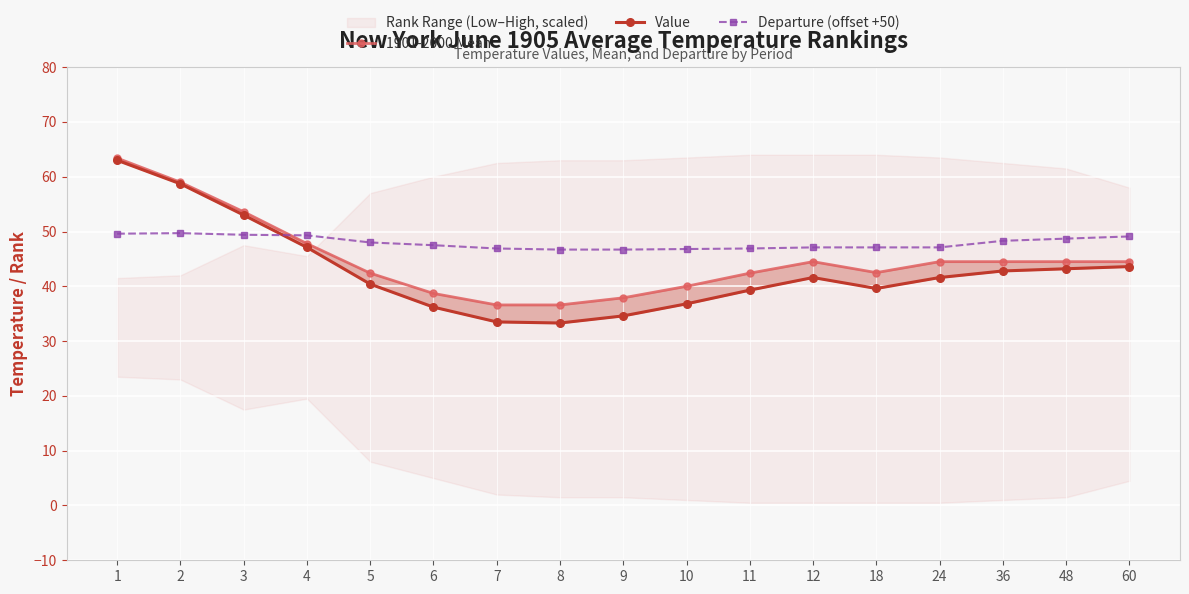

Where is the first local maximum for Departure (offset +50)?

2